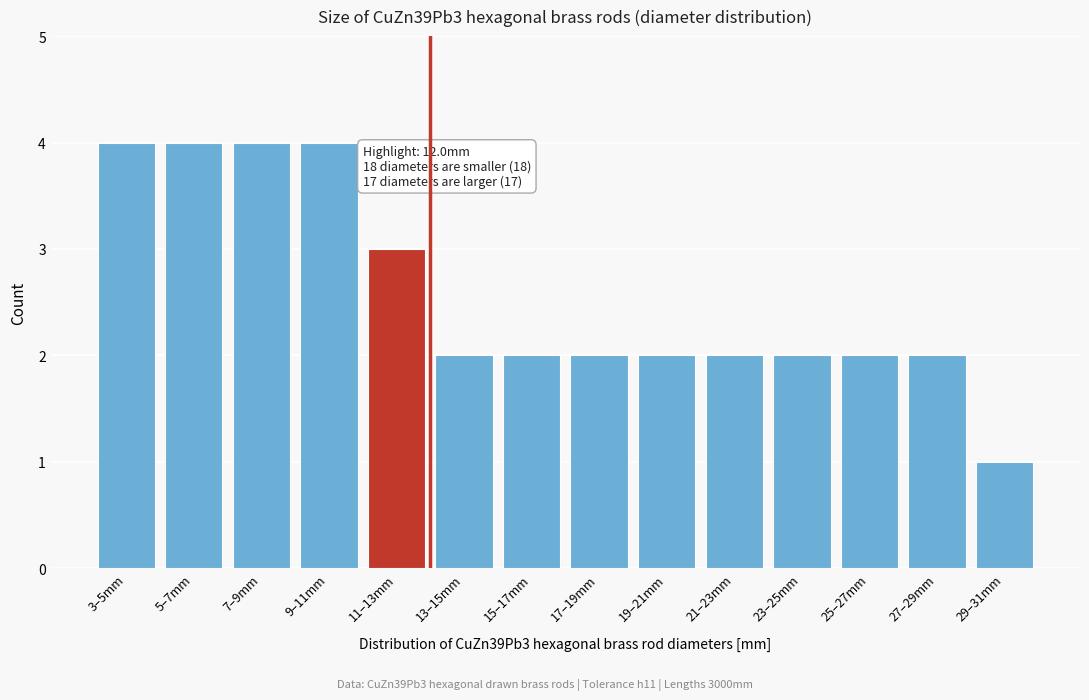

Reading left to right, list all the values displayed in this chart.

4	4	4	4	3	2	2	2	2	2	2	2	2	1